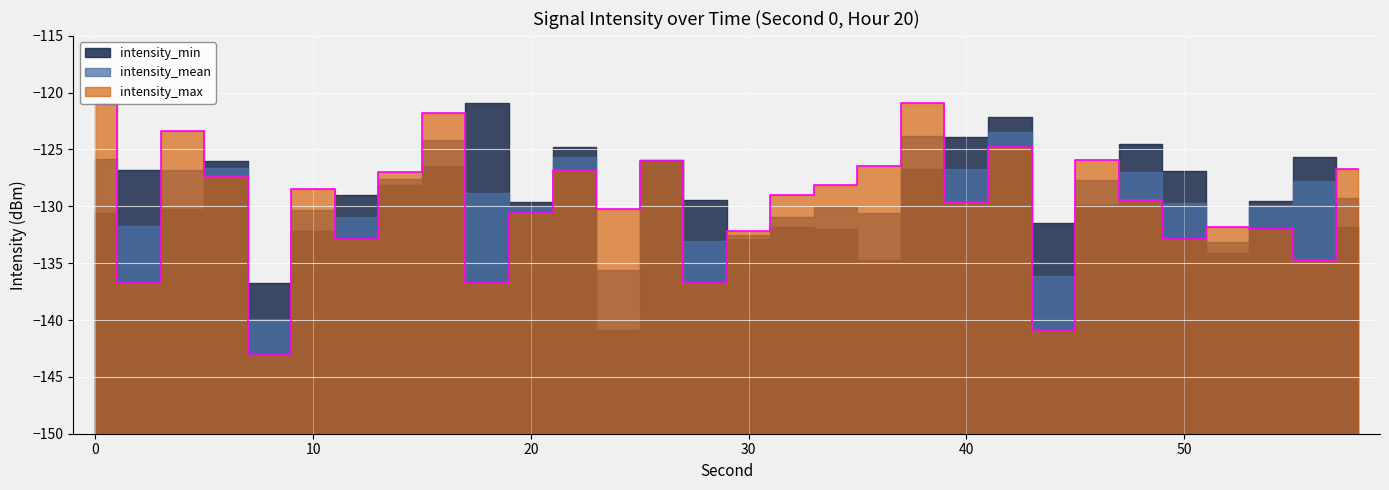

What is the value of the intensity_max point at the 5th from the left?

-143.1